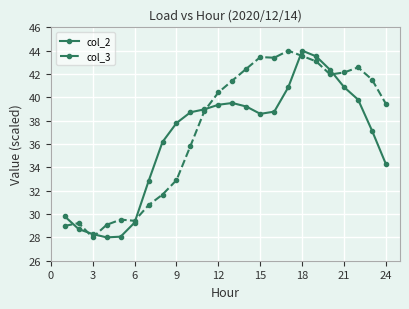

True or false: col_3 has more than 1 points higher than both neighbors.

True